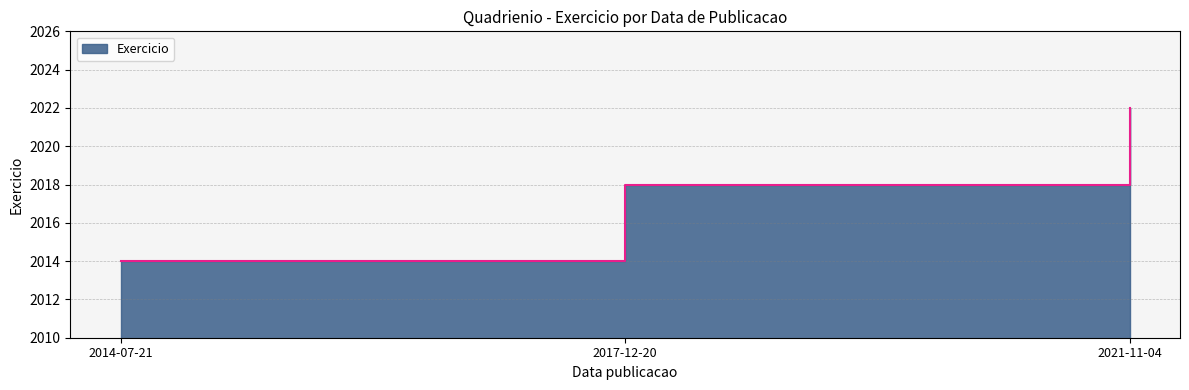

Where is the data nearest to the value 2018?

2017-12-20